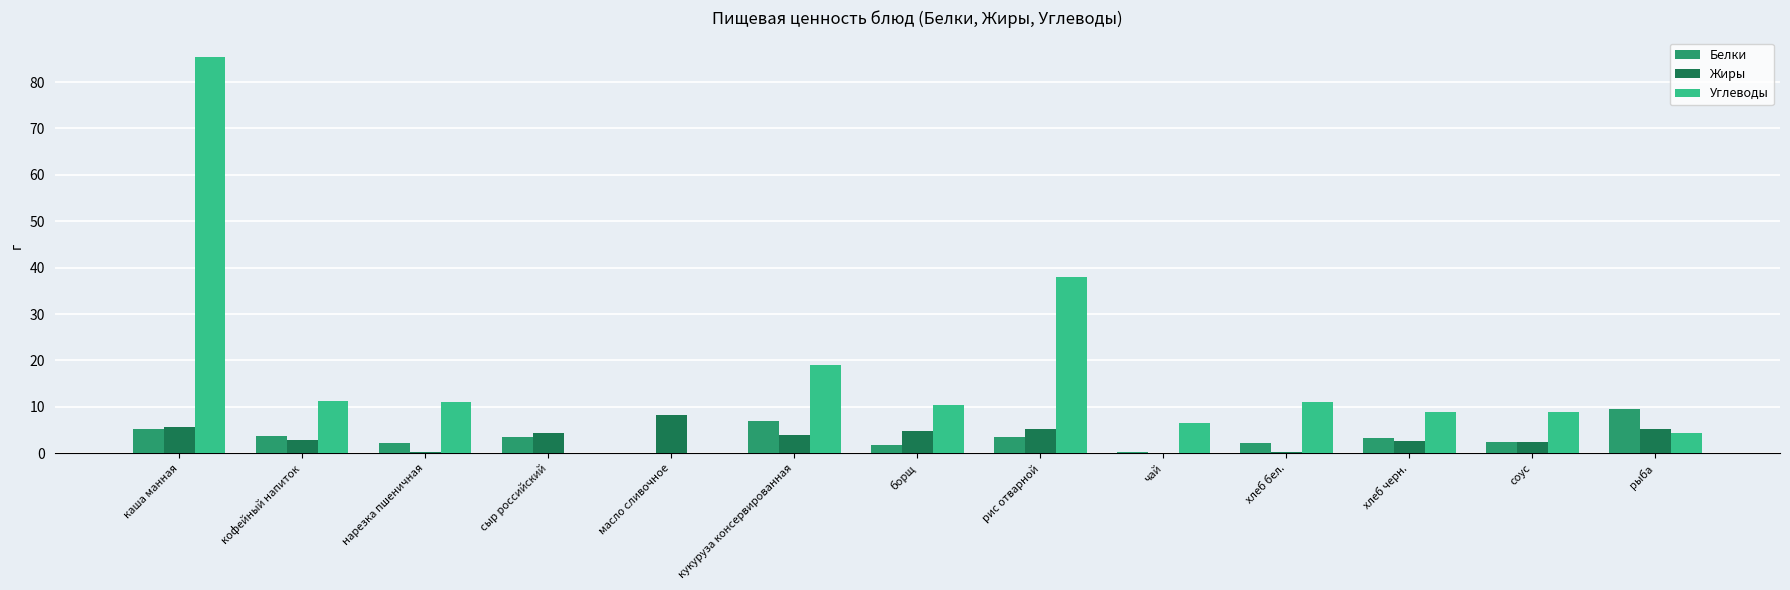

Between масло сливочное and кукуруза консервированная, which series saw the biggest shift?

Углеводы